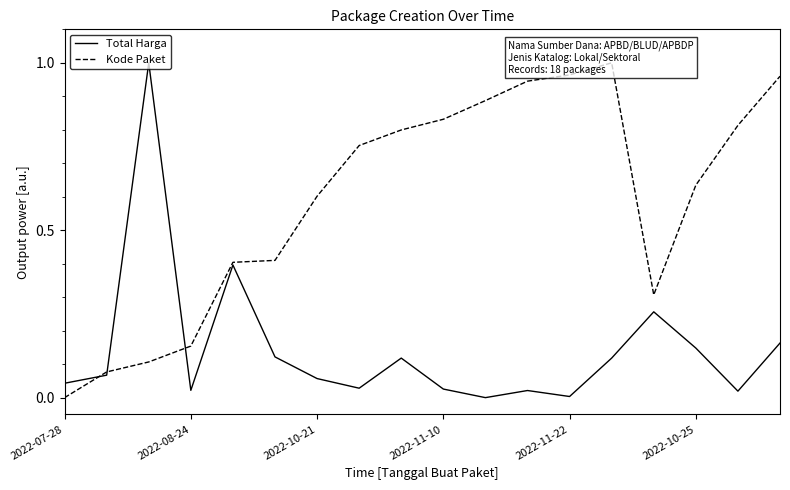

What is the highest value of the Total Harga series?

1.0